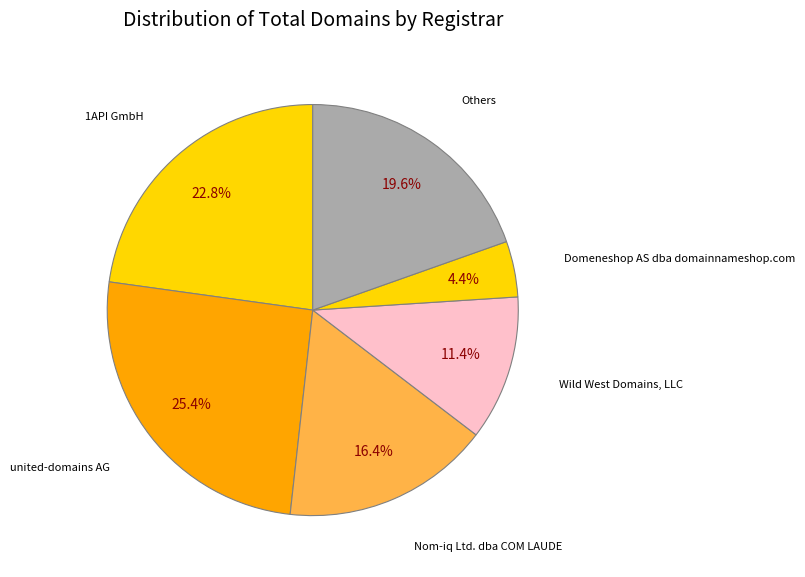

How many segments does this pie chart have?

6